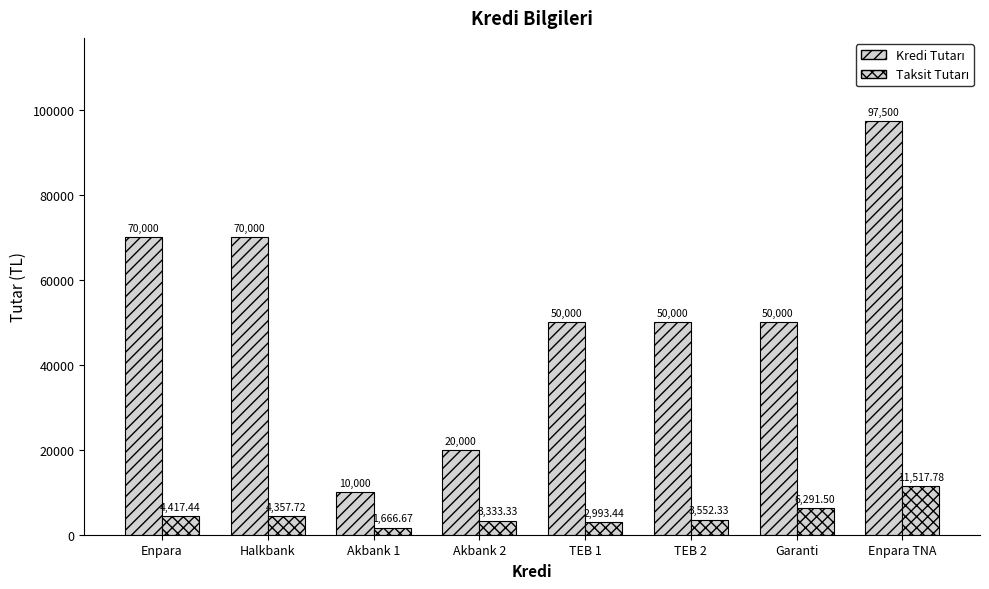

Read the Taksit Tutarı value at Enpara TNA.

11517.8